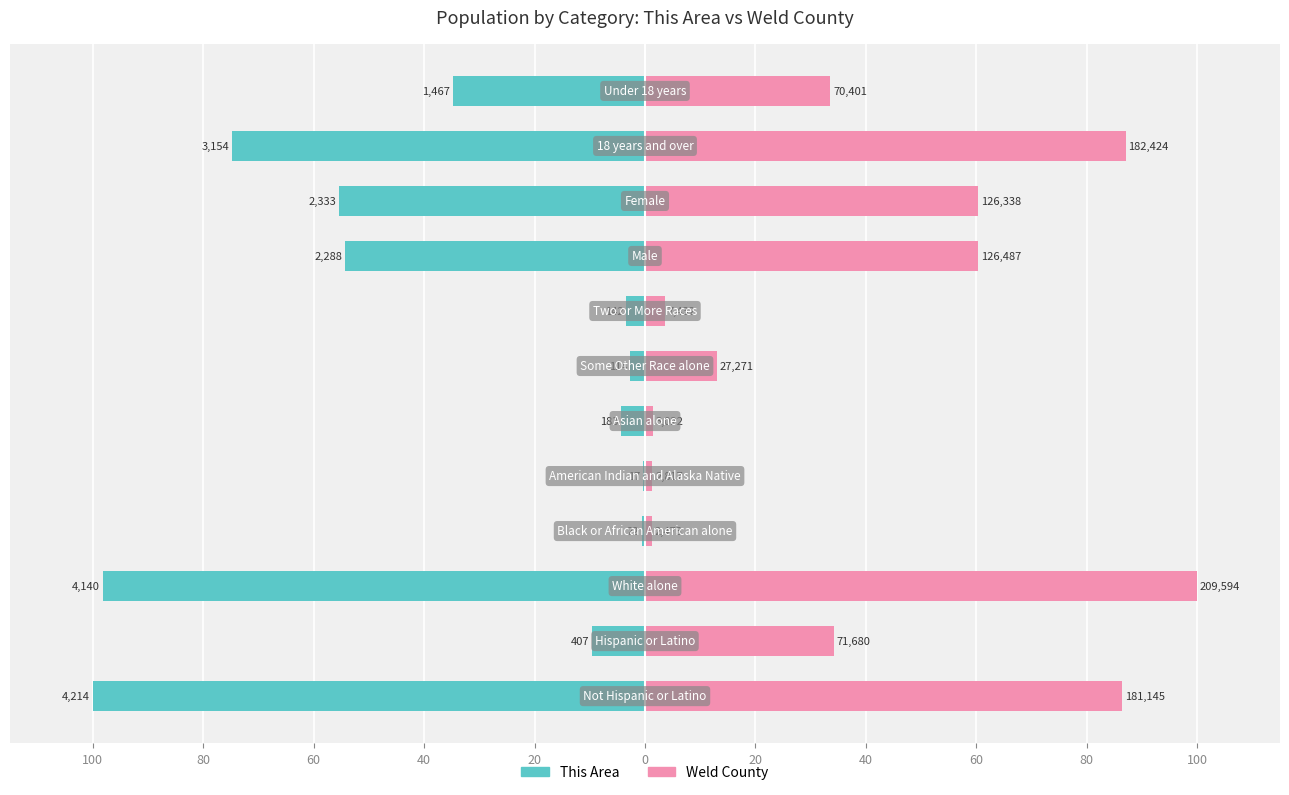

The value of Weld County at 60 is 134.9. True or false?

False